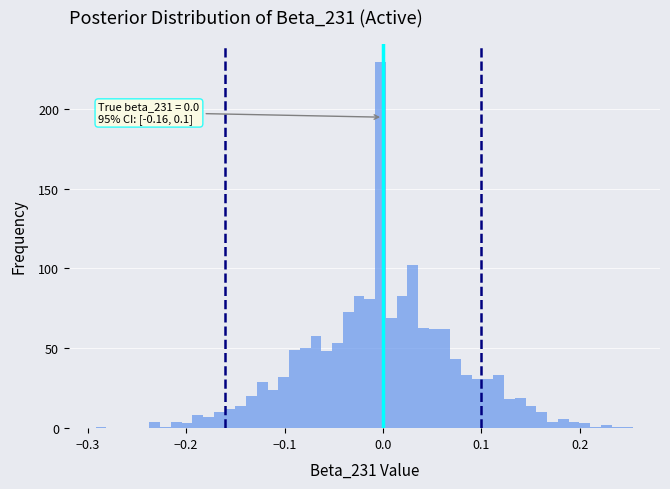

Read against the x-axis, roughly where is the centre of the tallest bar?

0.00